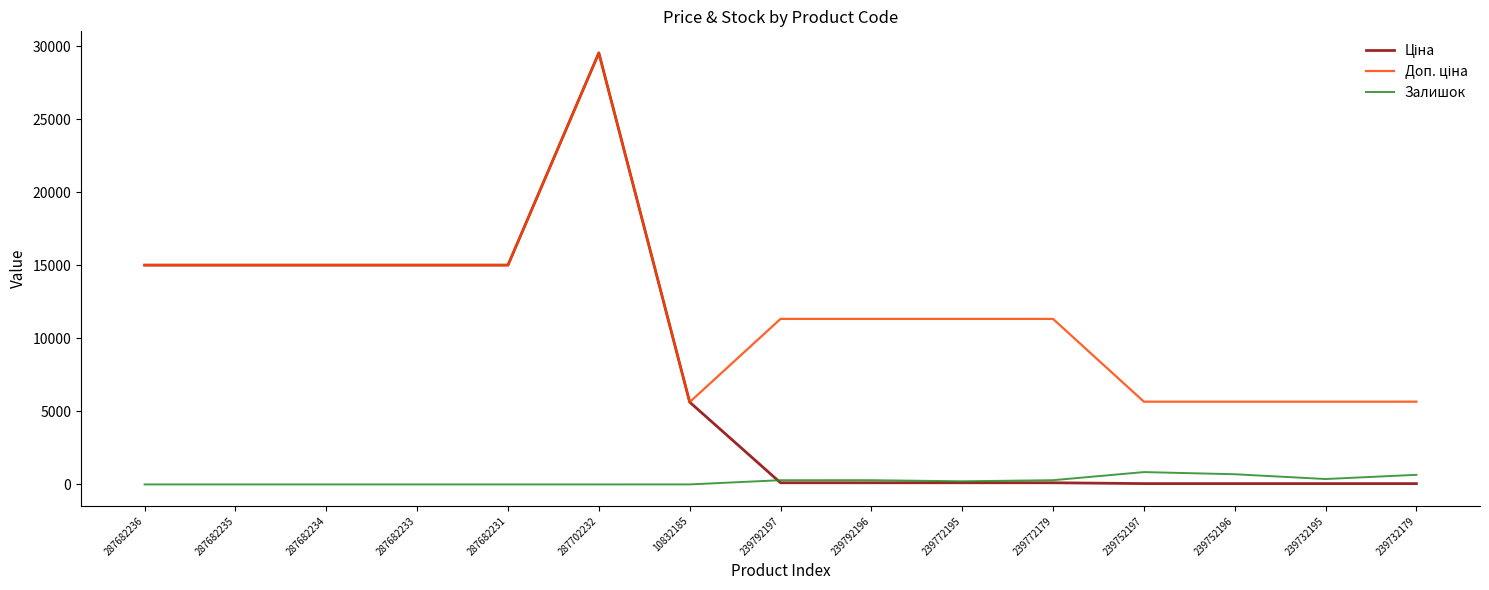

At which category is the sum across all series the highest?

287702232